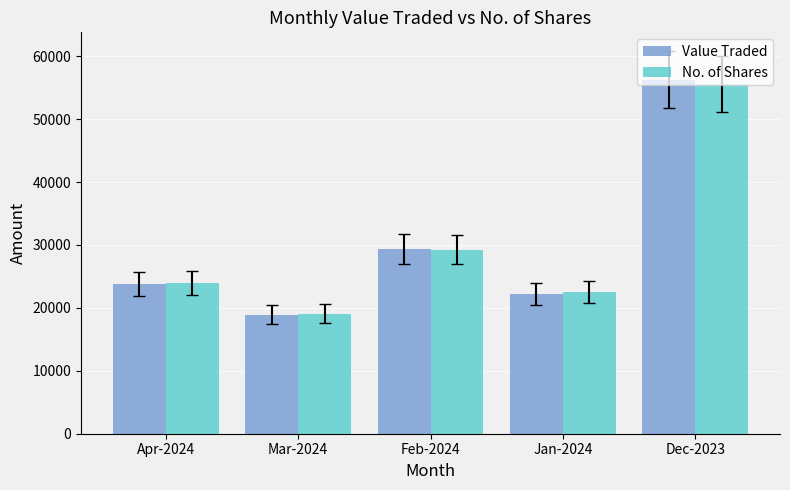

What position from the right is Dec-2023?

1